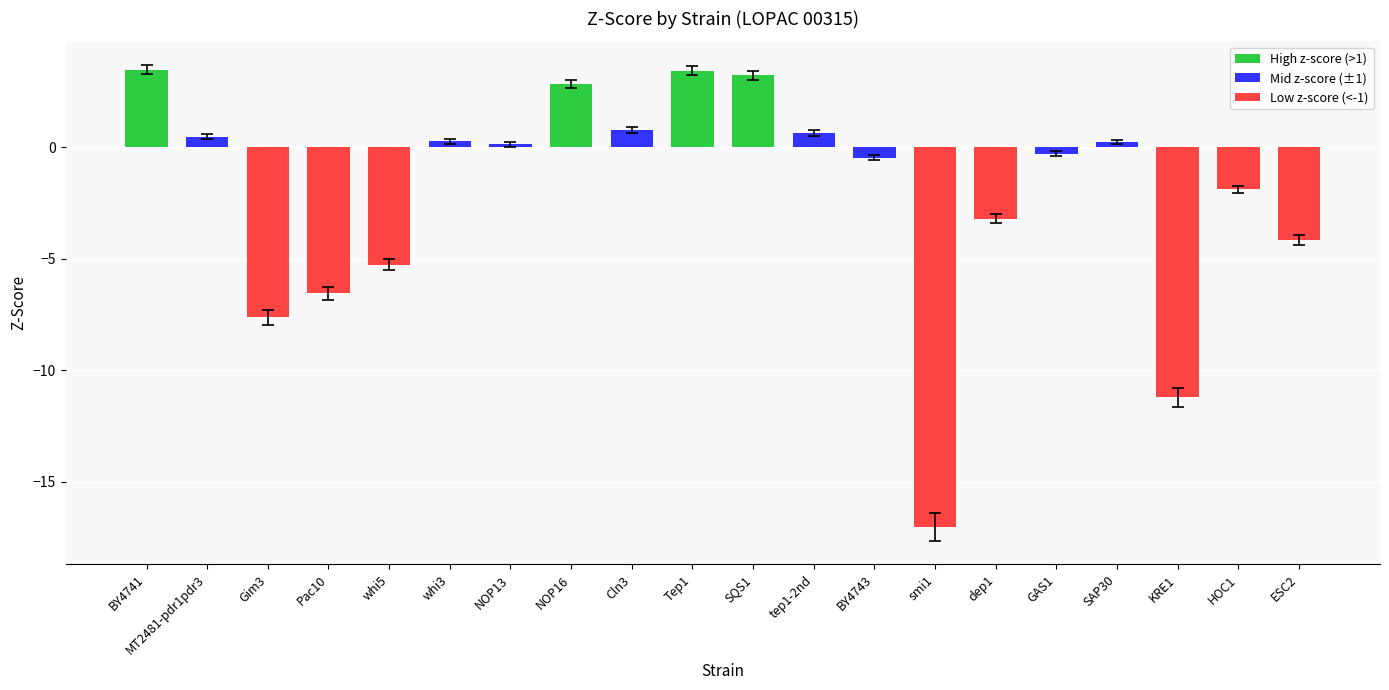

What is the maximum value shown in the chart?

3.5